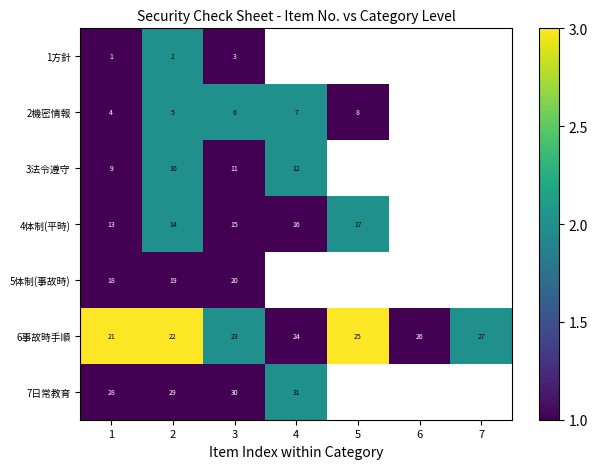

Rank the categories by 6事故時手順 value from highest to lowest.

1, 2, 5, 3, 7, 4, 6